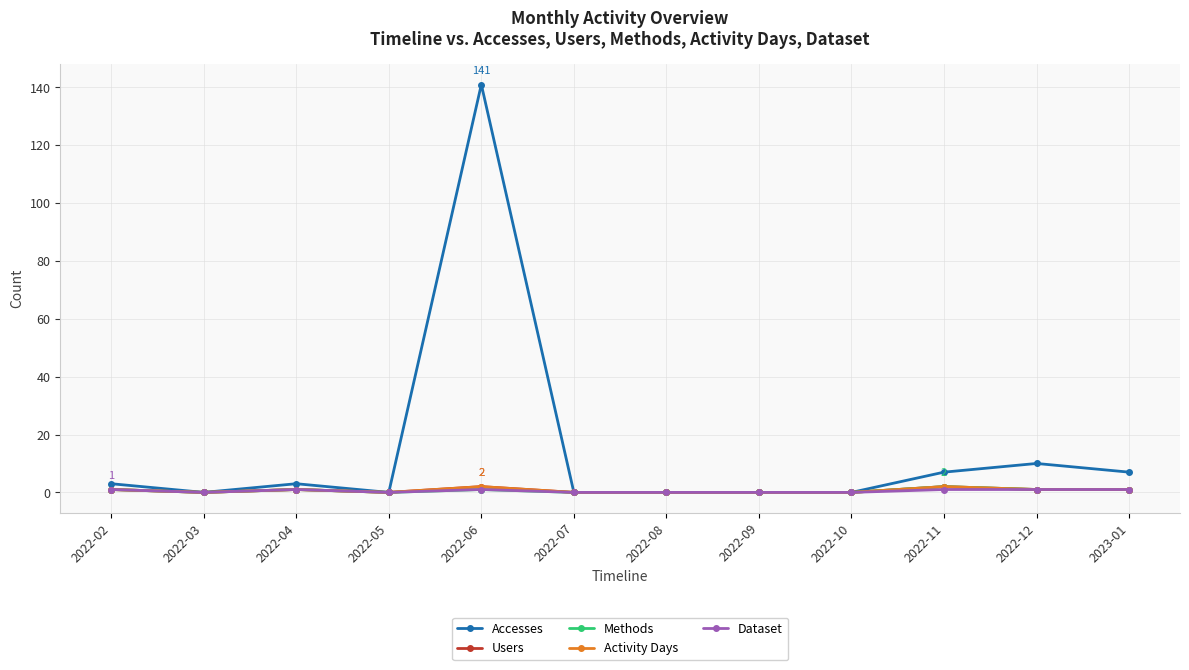

Is this an area chart (filled region under the line)?

No